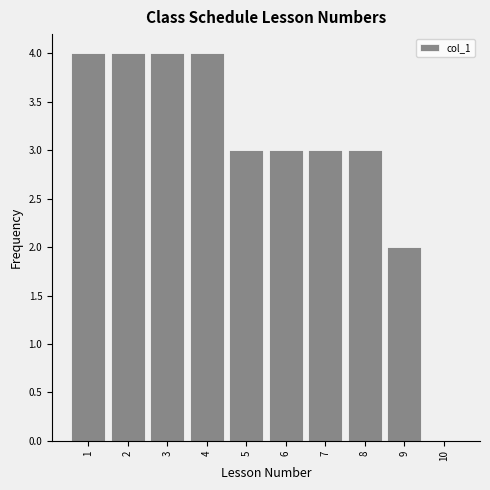

Reading left to right, list every bar in this chart as the range it spans on the x-axis followed by its height. The values are not printed on the chart, so give them approximately, as read against the axis.

0.5 to 1.5: 4
1.5 to 2.5: 4
2.5 to 3.5: 4
3.5 to 4.5: 4
4.5 to 5.5: 3
5.5 to 6.5: 3
6.5 to 7.5: 3
7.5 to 8.5: 3
8.5 to 9.5: 2
9.5 to 10.5: 0